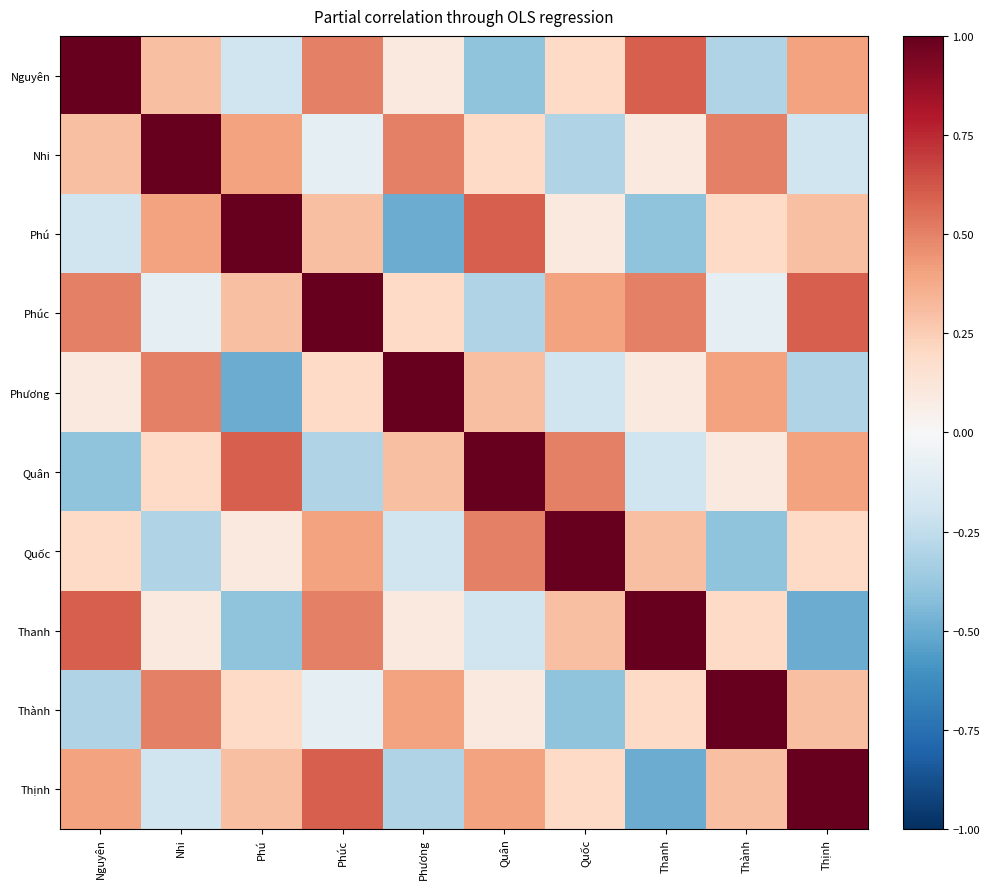

At how many categories does at least one series exceed 0?

10